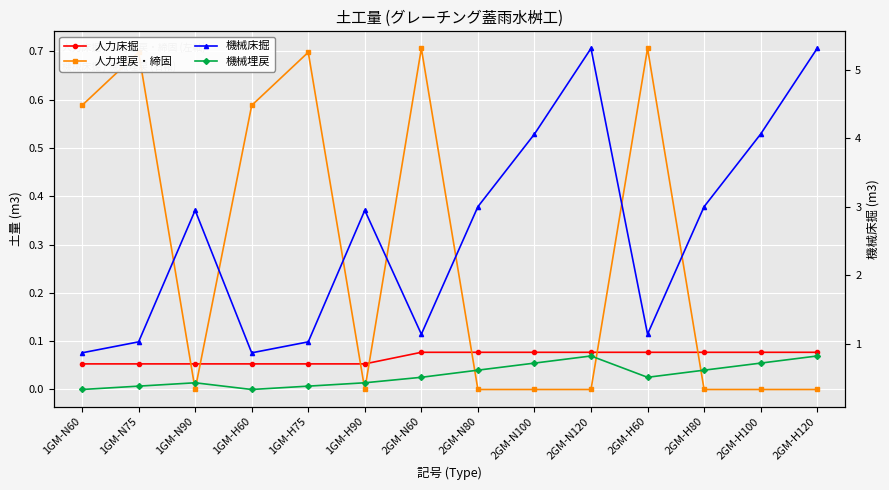

What is the label of the 11th point from the left?

2GM-H60